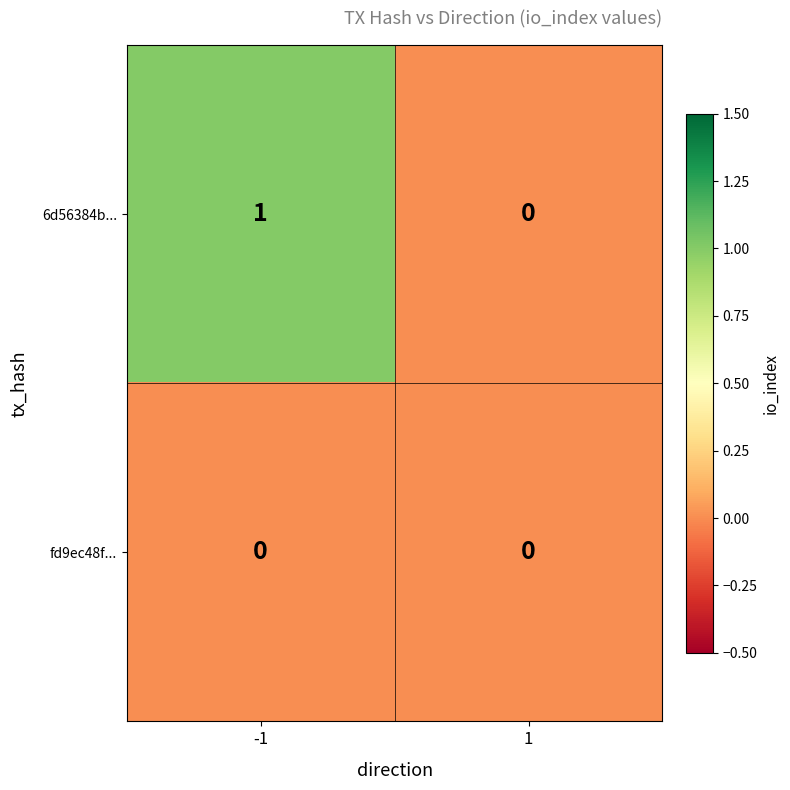

Which label corresponds to the largest value in the chart?

-1